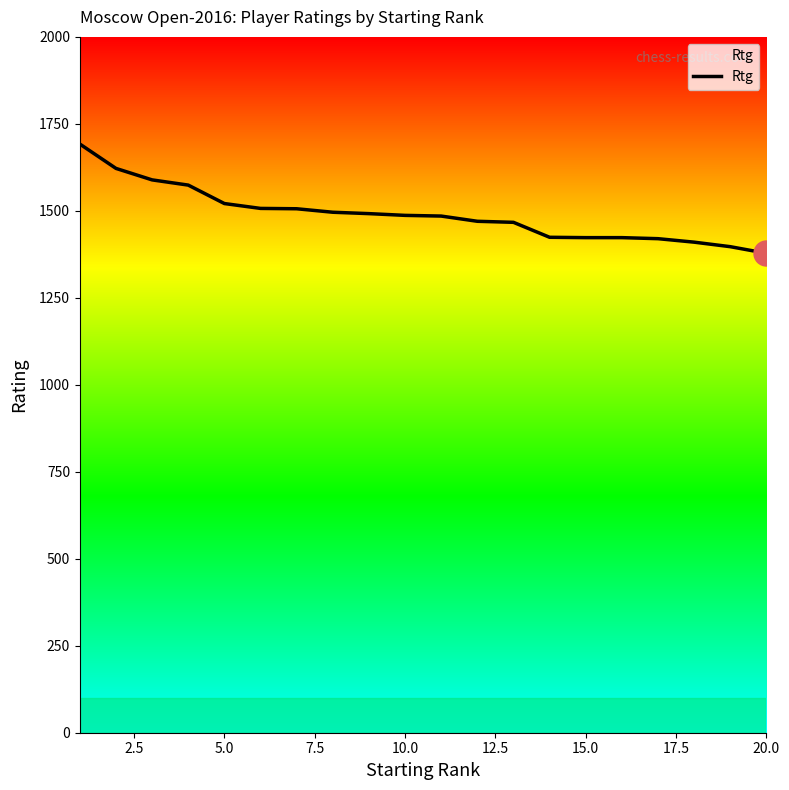

What is the sum of all values?

29783